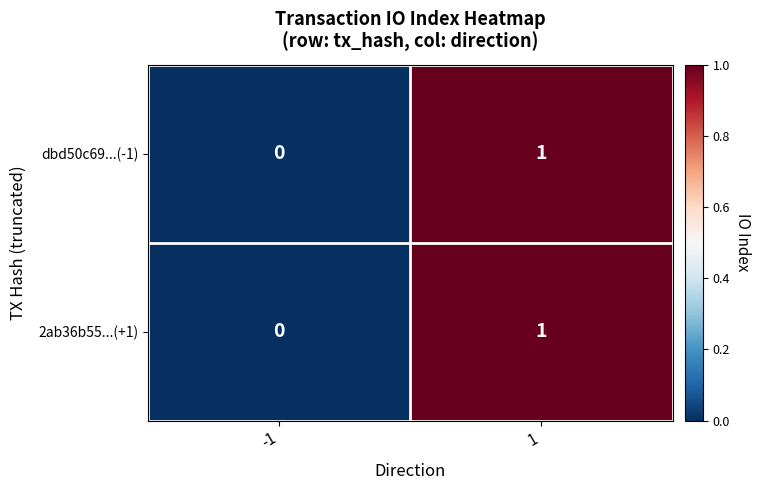

Rank the categories by dbd50c69...(-1) value from lowest to highest.

-1, 1